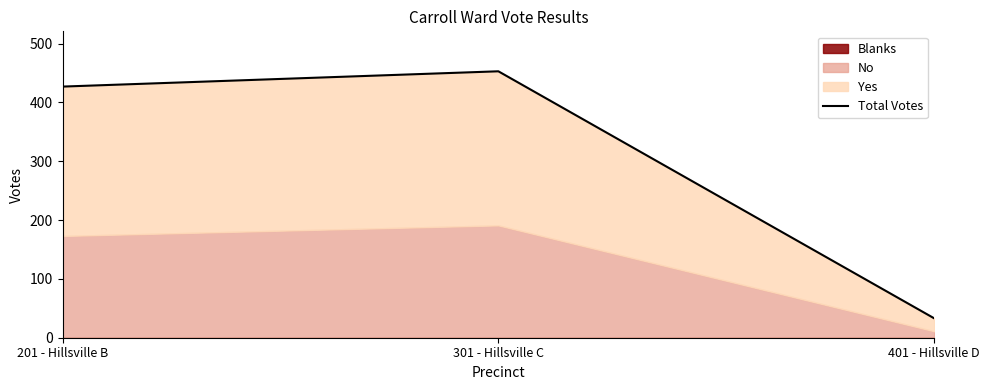

What is the greatest value displayed?

453